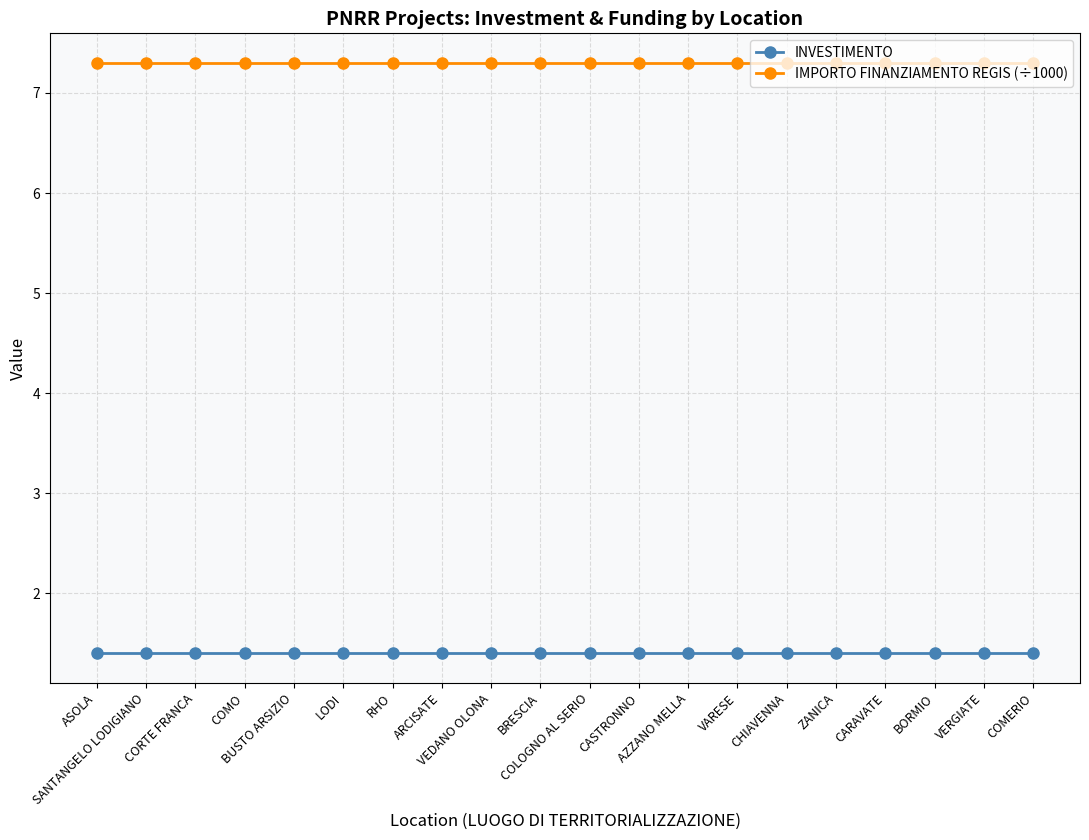

What are all the series names shown in the legend?

INVESTIMENTO, IMPORTO FINANZIAMENTO REGIS (÷1000)